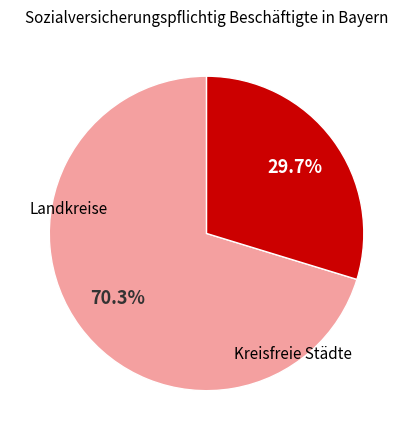

To the nearest percent, what is the average slice percentage?

50%